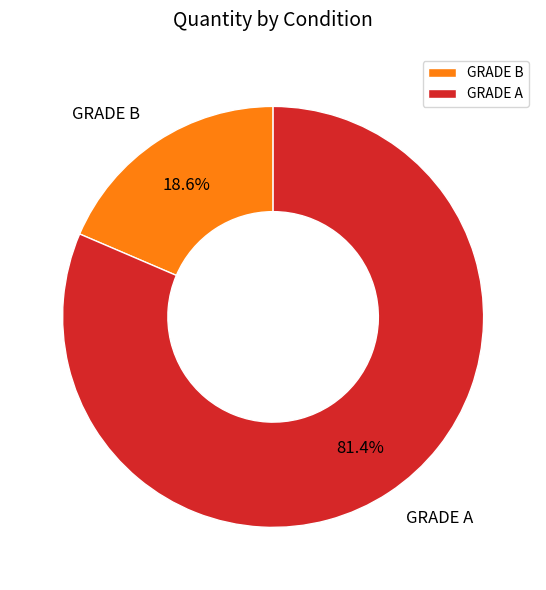

What is the largest slice in the pie chart?

GRADE A